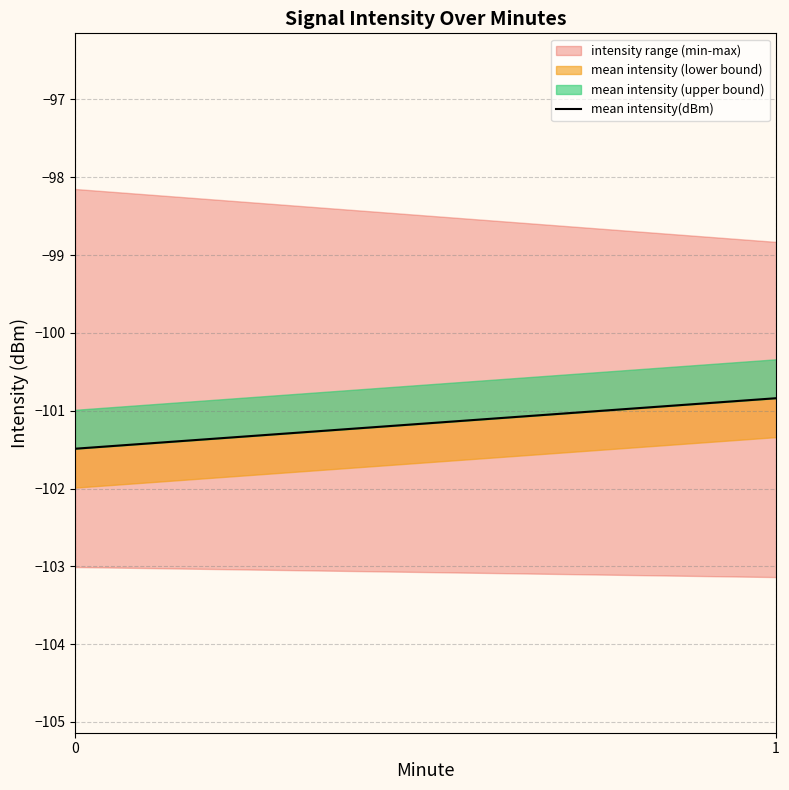

Reading left to right, what are all the values shown in this chart?

0=-101.5	1=-100.8